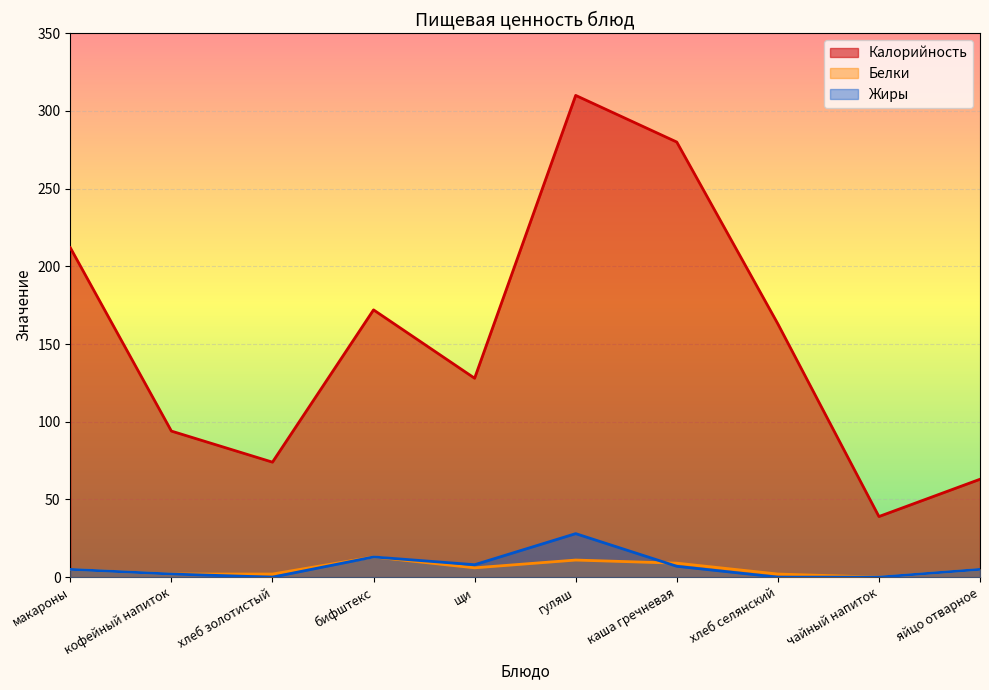

Reading right to left, transcribe all the data shown in this chart.

Калорийность: 63	39	163	280	310	128	172	74	94	212
Белки: 5	0	2	9	11	6	13	2	2	5
Жиры: 5	0	0	7	28	8	13	0	2	5